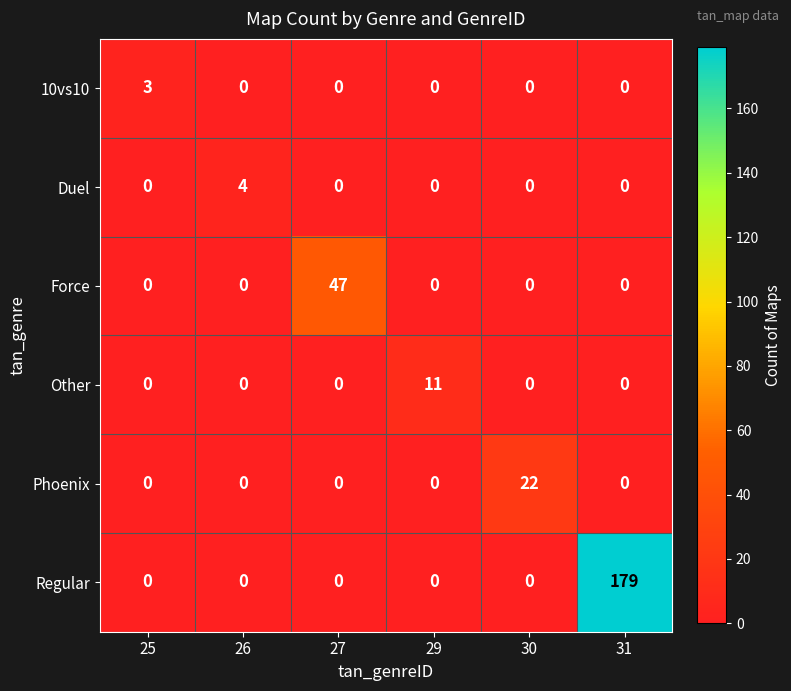

True or false: Regular has a value of 0 at 25.

True